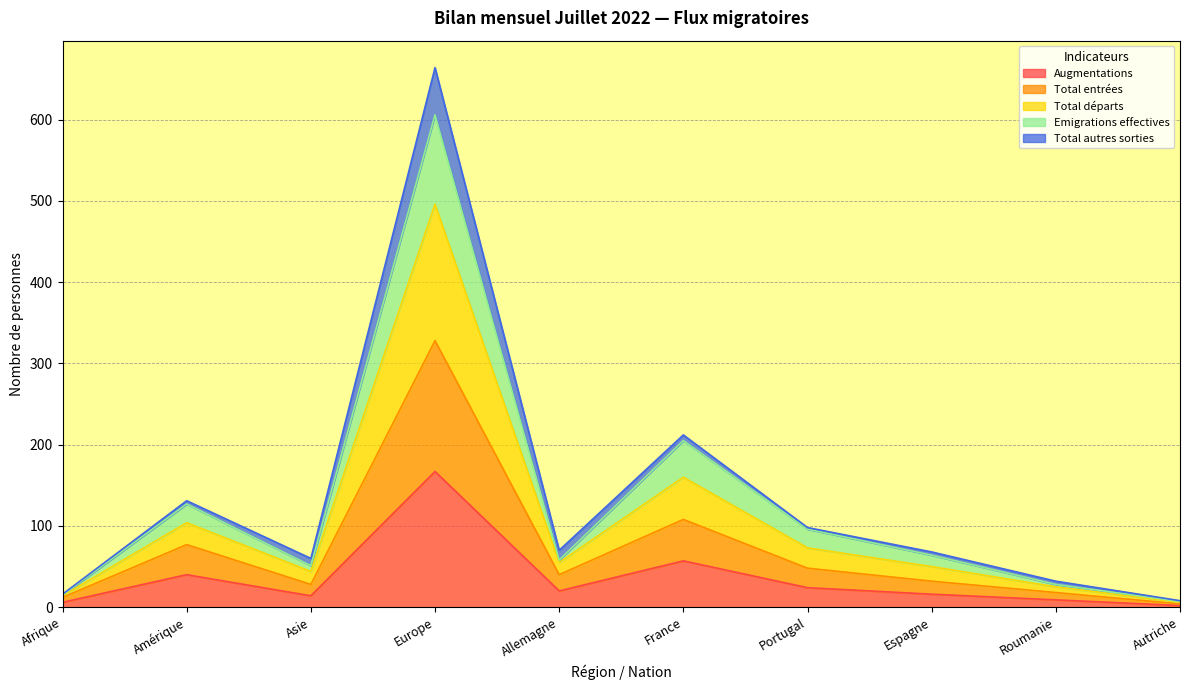

True or false: Emigrations effectives has a value of 64 at Espagne.

True